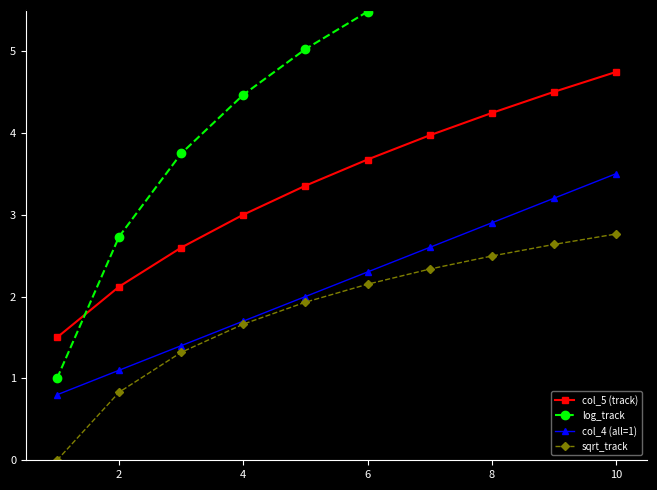

How many values in the log_track series are below 5?

4